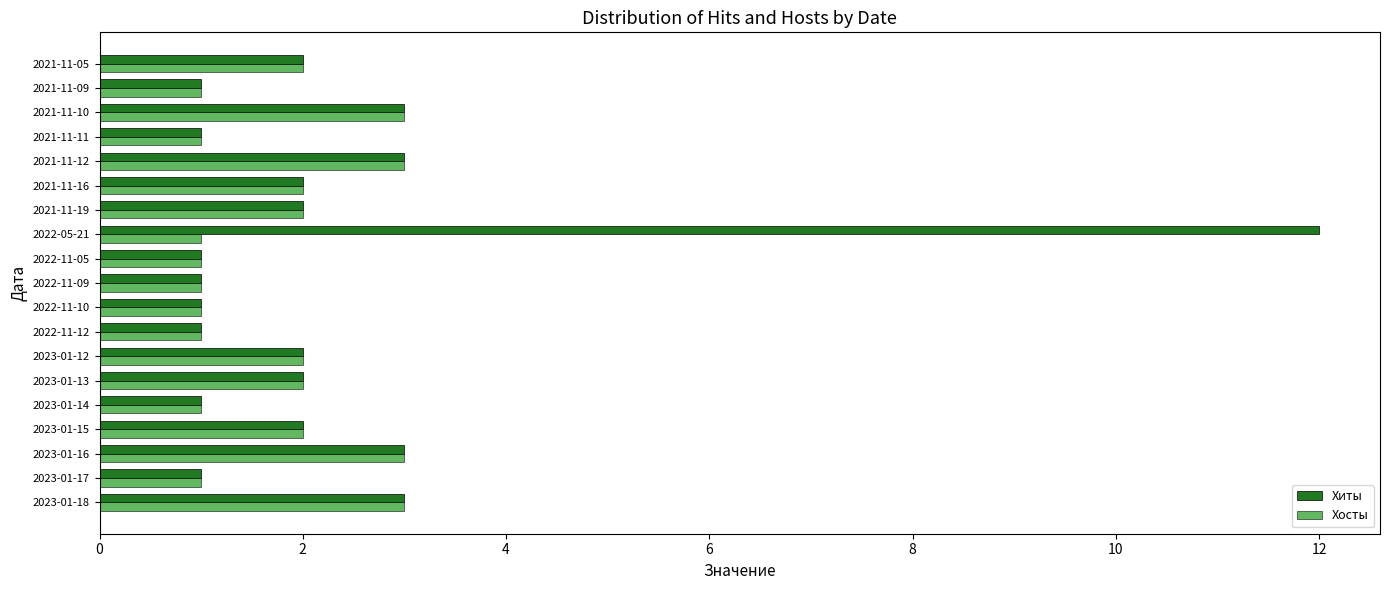

What is the sum of all Хиты values?

44